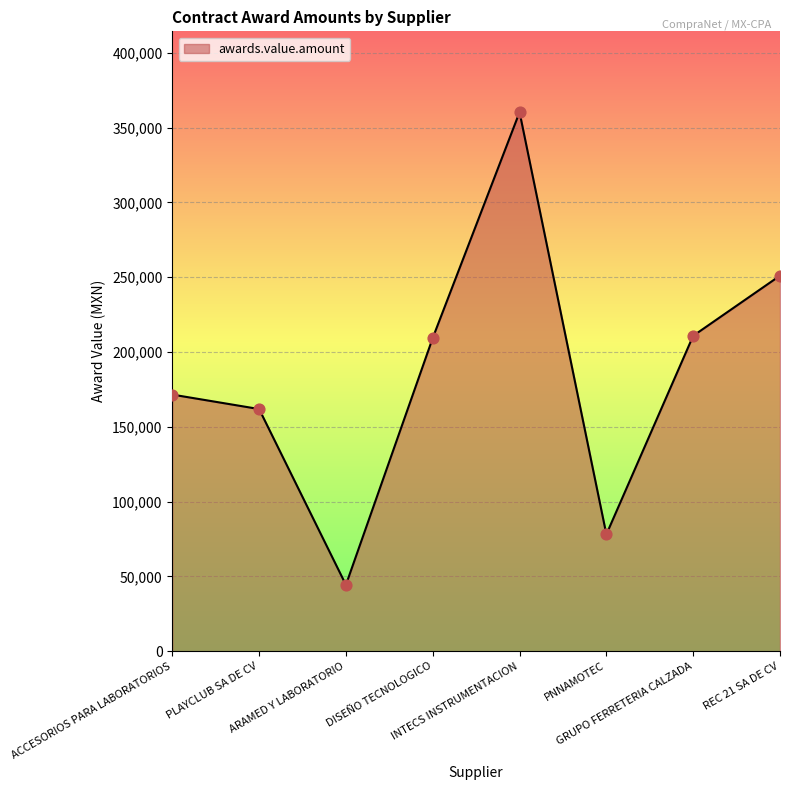

Which has a higher value, DISEÑO TECNOLOGICO or ACCESORIOS PARA LABORATORIOS?

DISEÑO TECNOLOGICO